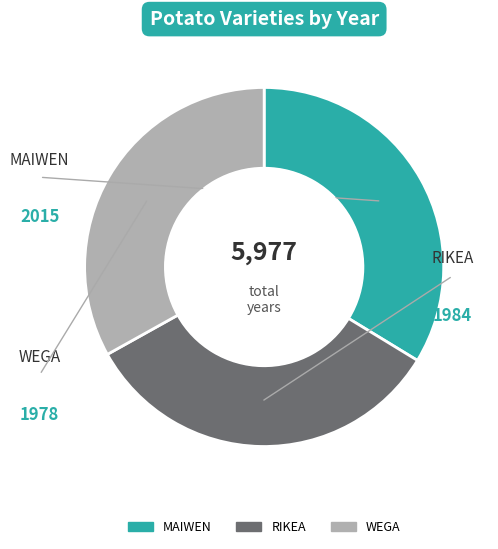

How many segments does this pie chart have?

3